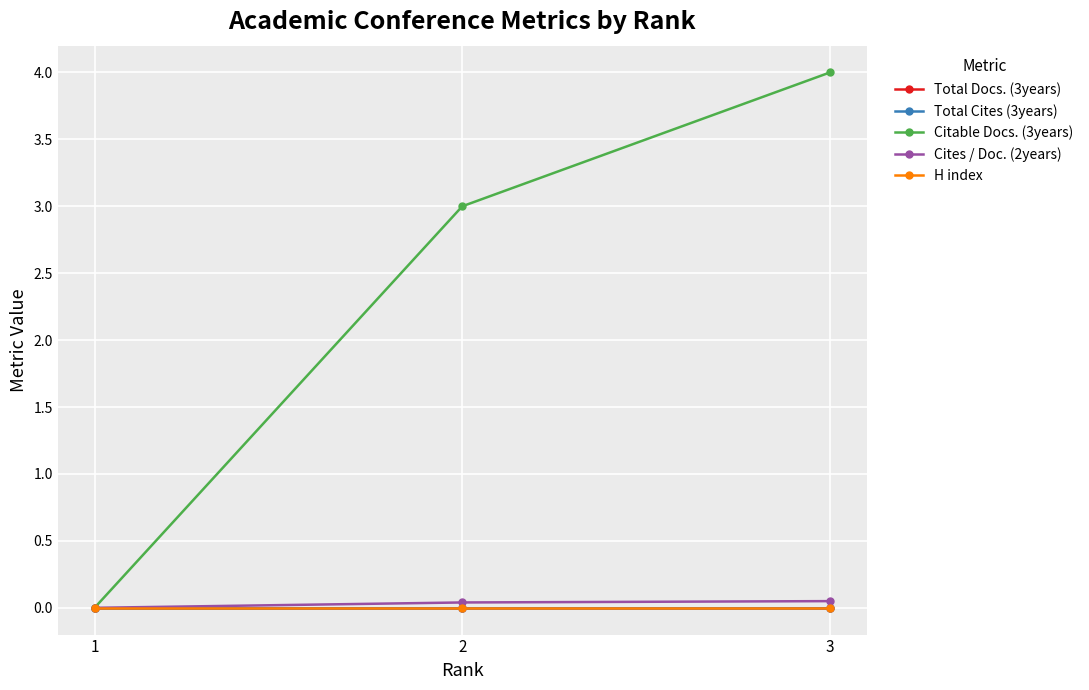

What is the difference between the second highest and minimum values in the Citable Docs. (3years) series?

3.0